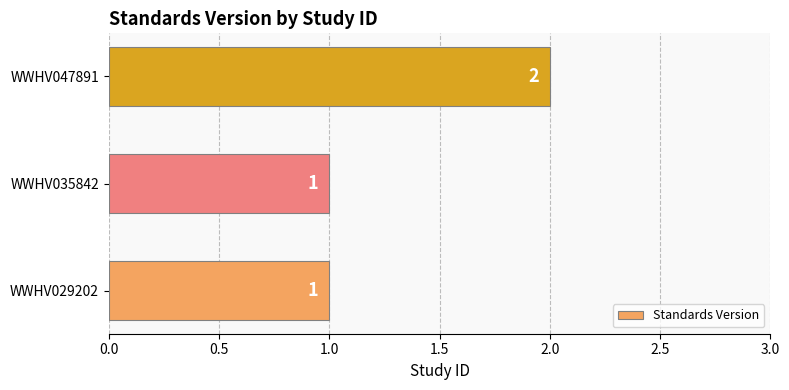

How many data points does each series have?

3